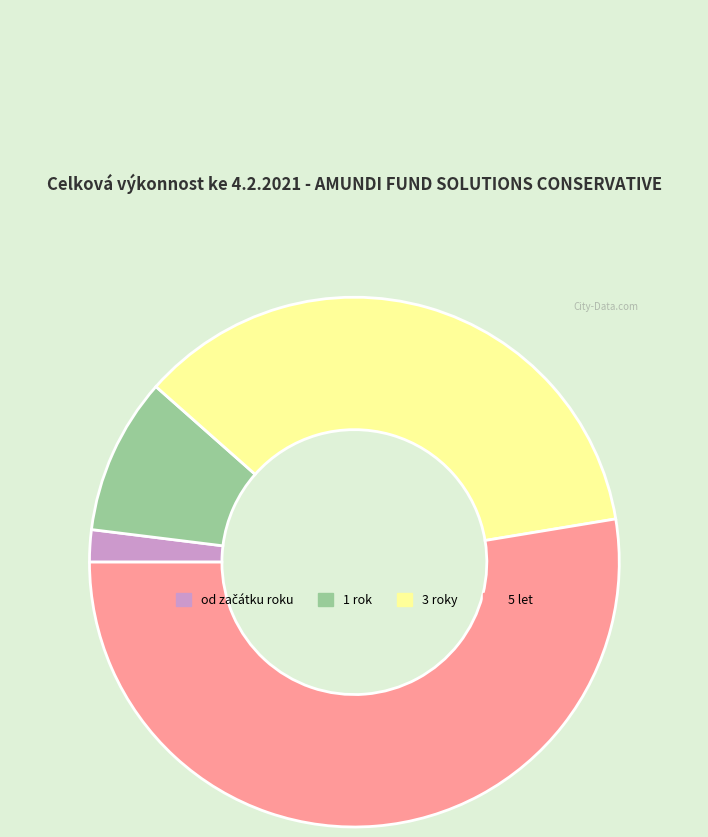

Is there any slice that represents more than half of the pie?

Yes